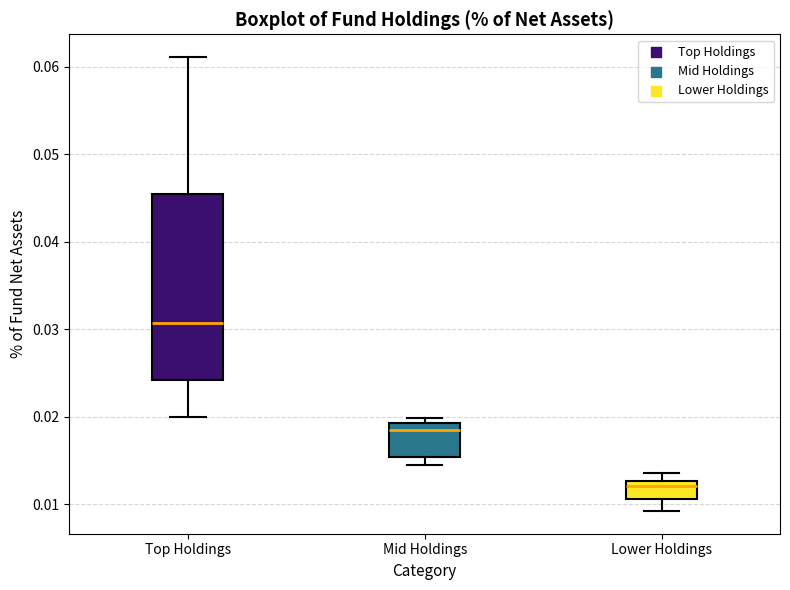

Comparing the boxes themselves (not the whiskers), which one is the tallest?

Top Holdings